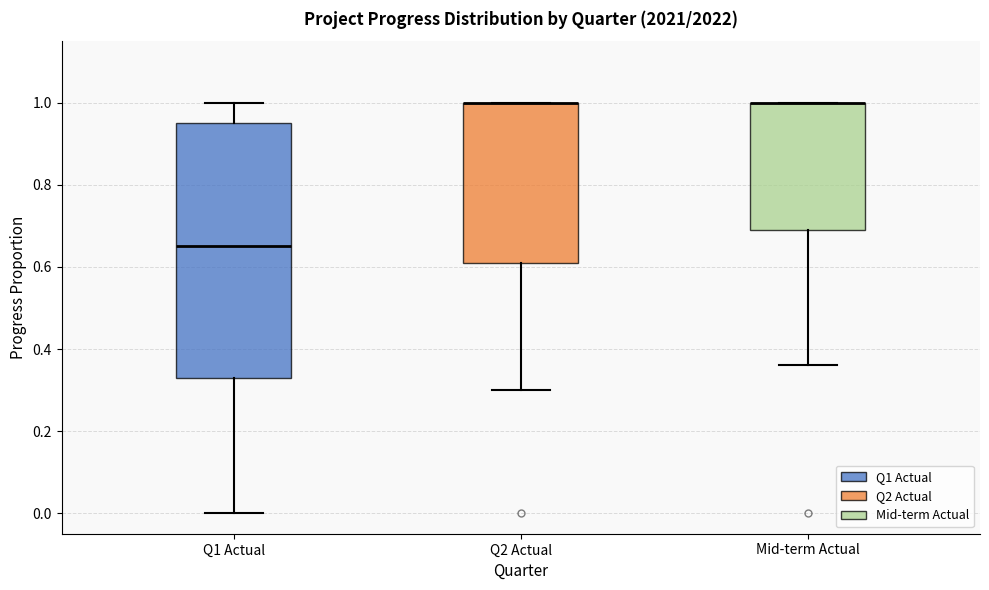

Where does the lower whisker of the box for Q2 Actual end on the y-axis? The values are not printed on the chart, so give them approximately, as read against the axis.

0.30